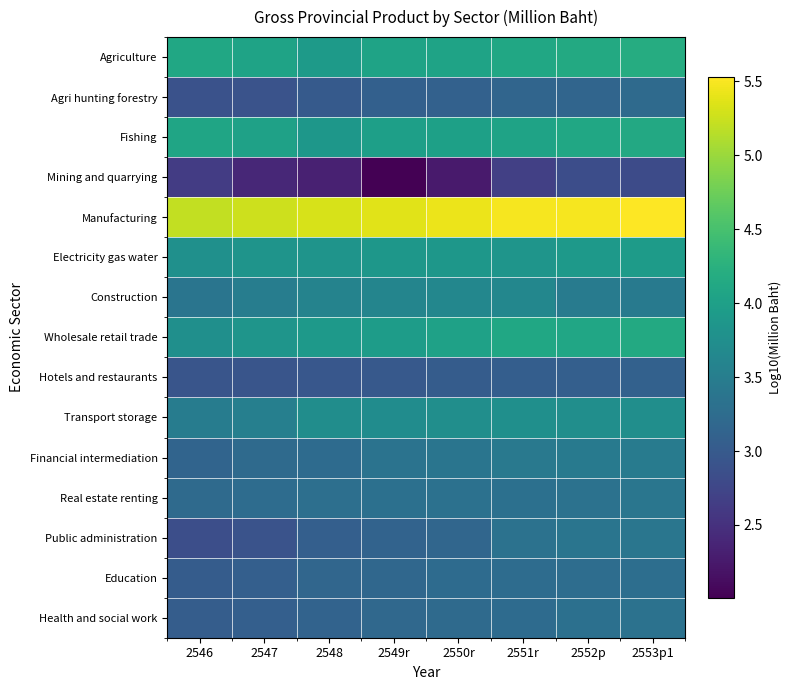

Which series has the widest spread of values?

Mining and quarrying